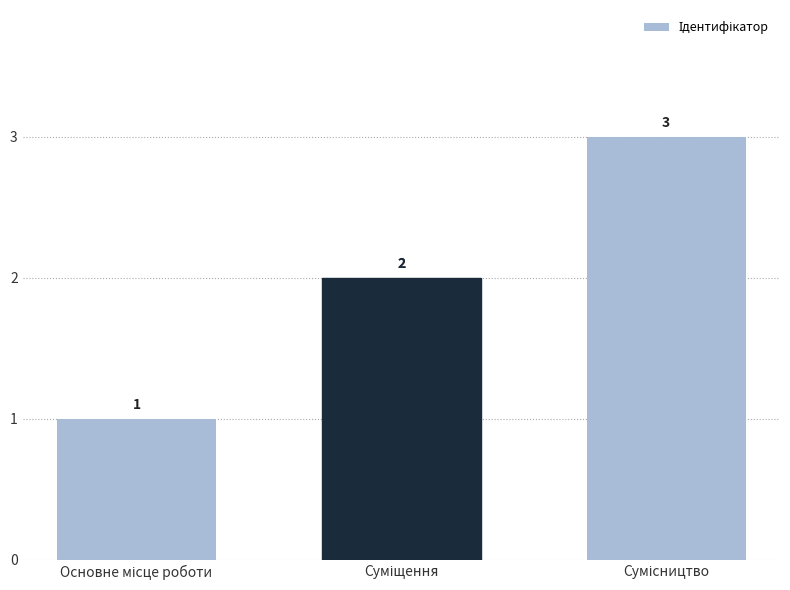

Count the values in the range 1 to 3.

3